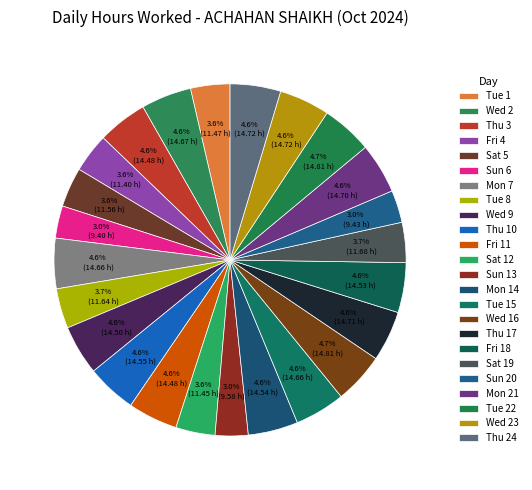

Combined, what portion of the pie is Sun 13 and Mon 14?

7.6%